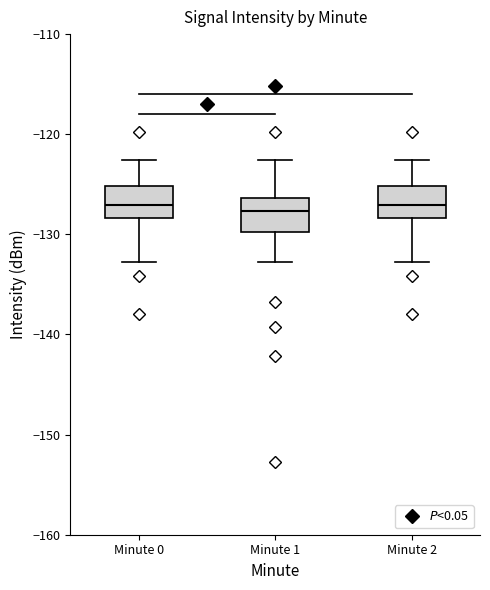

Where is the upper edge of the box for Minute 1 on the y-axis? The values are not printed on the chart, so give them approximately, as read against the axis.

-126